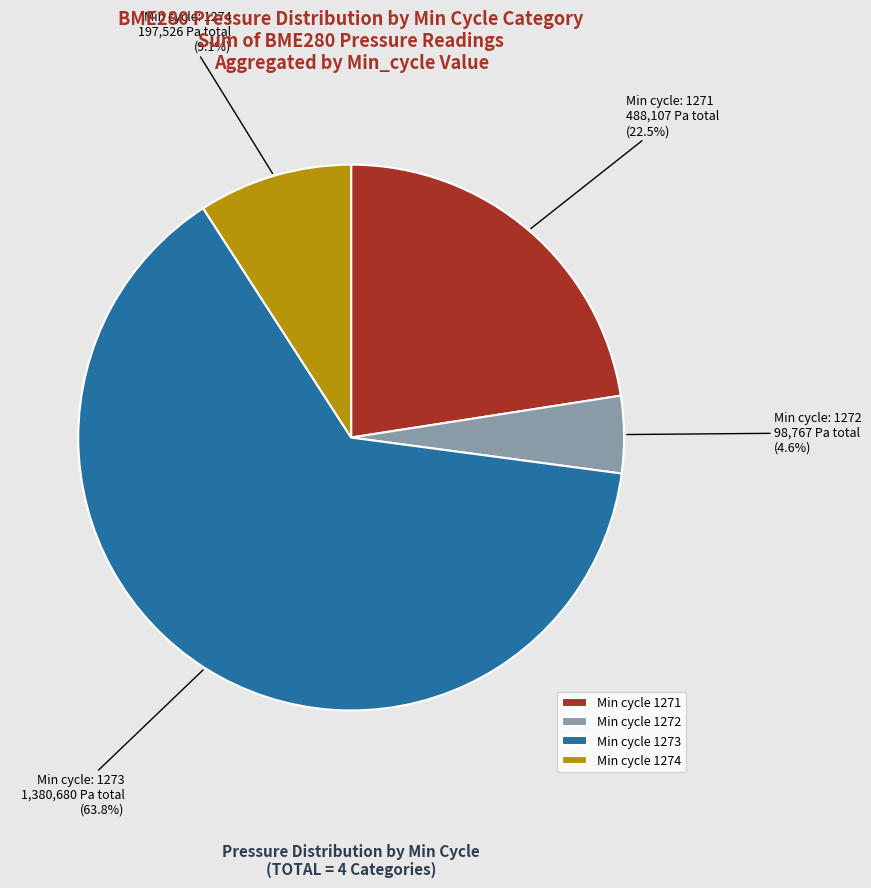

Which has a higher value, Min cycle 1271 or Min cycle 1273?

Min cycle 1273